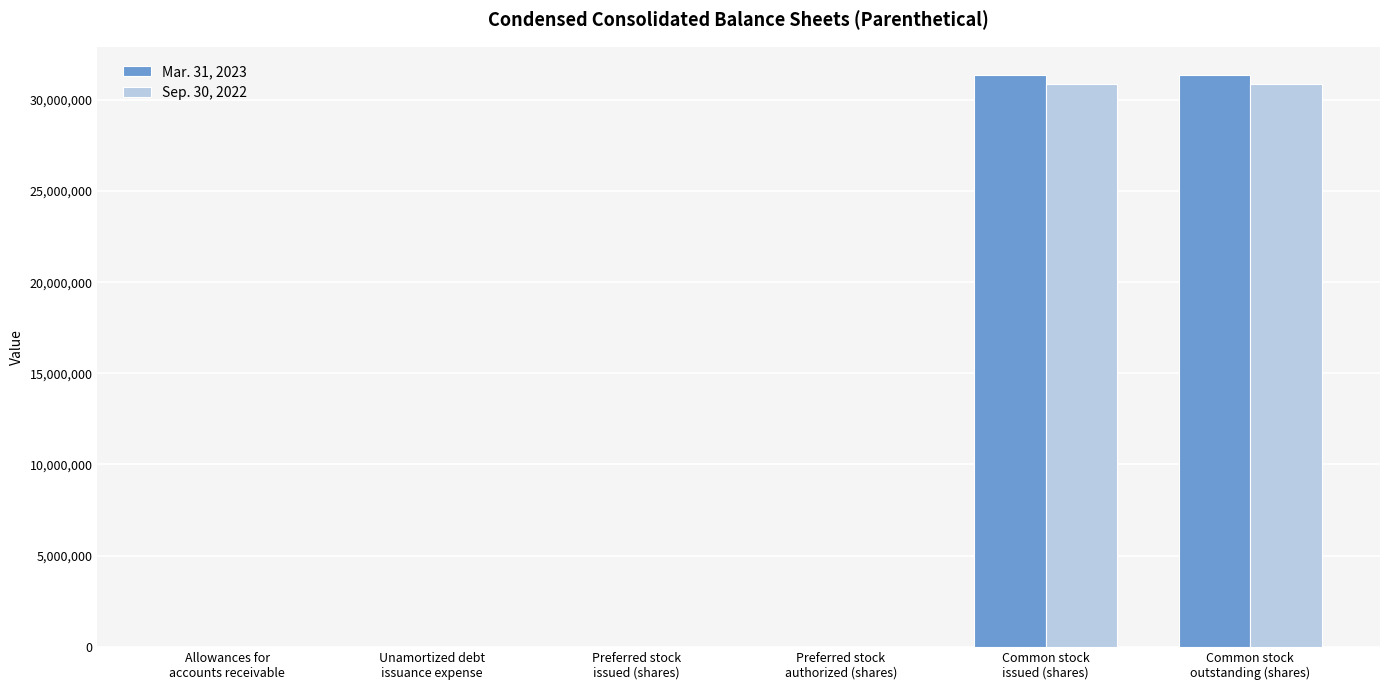

What are all the series names shown in the legend?

Mar. 31, 2023, Sep. 30, 2022